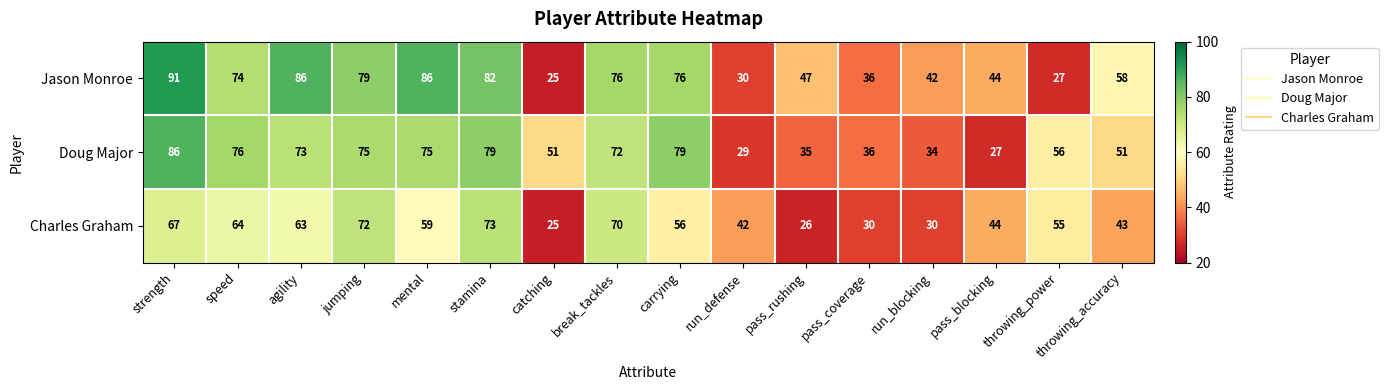

Rank the series by their average value, from lowest to highest.

Charles Graham, Doug Major, Jason Monroe